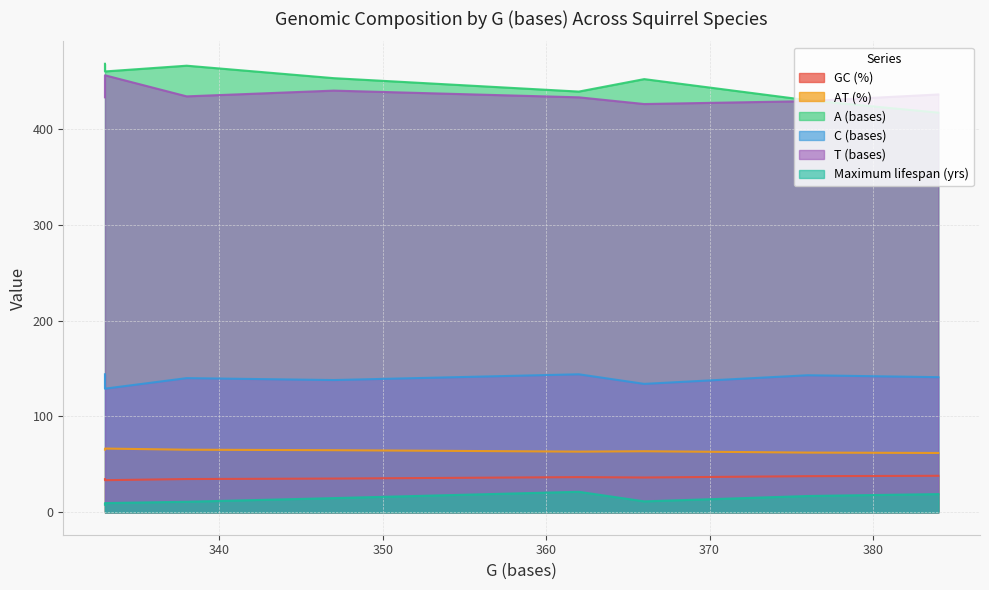

What is the total value across all series at Sciurus vulgaris?

1145.8